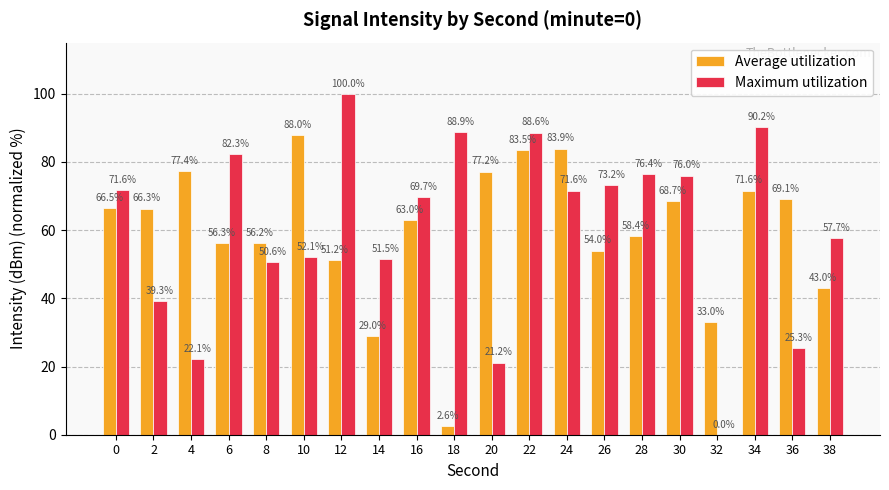

How many values in Maximum utilization are above zero?

19